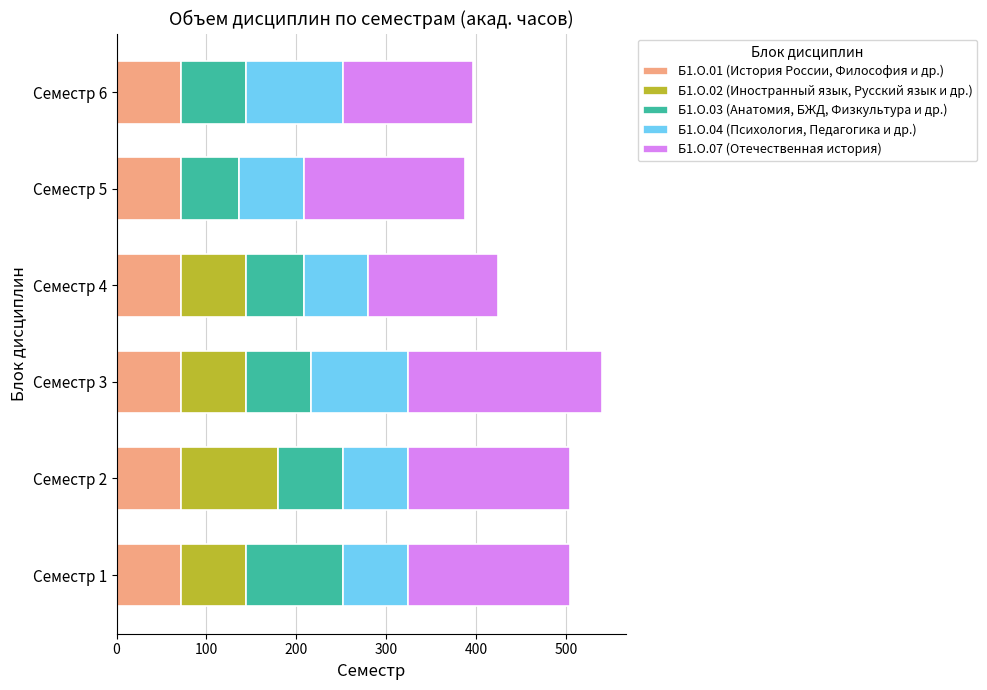

The value of Б1.О.01 (История России, Философия и др.) at Семестр 2 is 72. True or false?

True